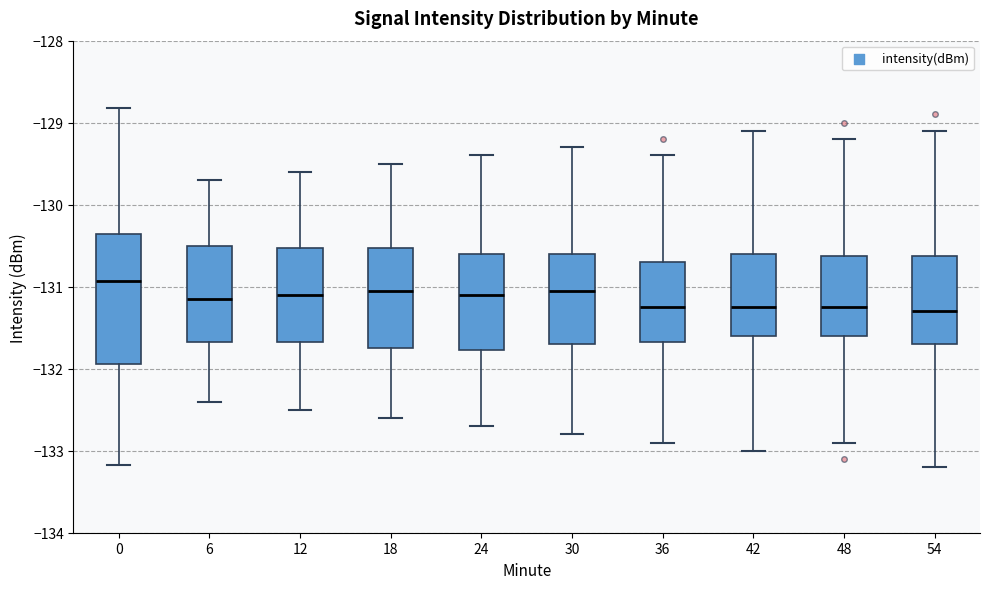

Reading left to right, transcribe this box plot: for each box, give where its median line is, the range the box spans, and where its two whiskers end, as read against the y-axis. The values are not printed on the chart, so give them approximately, as read against the axis.

0: median -130.9, box -131.9 to -130.4, whiskers -133.2 to -128.8
6: median -131.1, box -131.7 to -130.5, whiskers -132.4 to -129.7
12: median -131.1, box -131.7 to -130.5, whiskers -132.5 to -129.6
18: median -131.0, box -131.7 to -130.5, whiskers -132.6 to -129.5
24: median -131.1, box -131.8 to -130.6, whiskers -132.7 to -129.4
30: median -131.0, box -131.7 to -130.6, whiskers -132.8 to -129.3
36: median -131.2, box -131.7 to -130.7, whiskers -132.9 to -129.4
42: median -131.2, box -131.6 to -130.6, whiskers -133.0 to -129.1
48: median -131.2, box -131.6 to -130.6, whiskers -132.9 to -129.2
54: median -131.3, box -131.7 to -130.6, whiskers -133.2 to -129.1